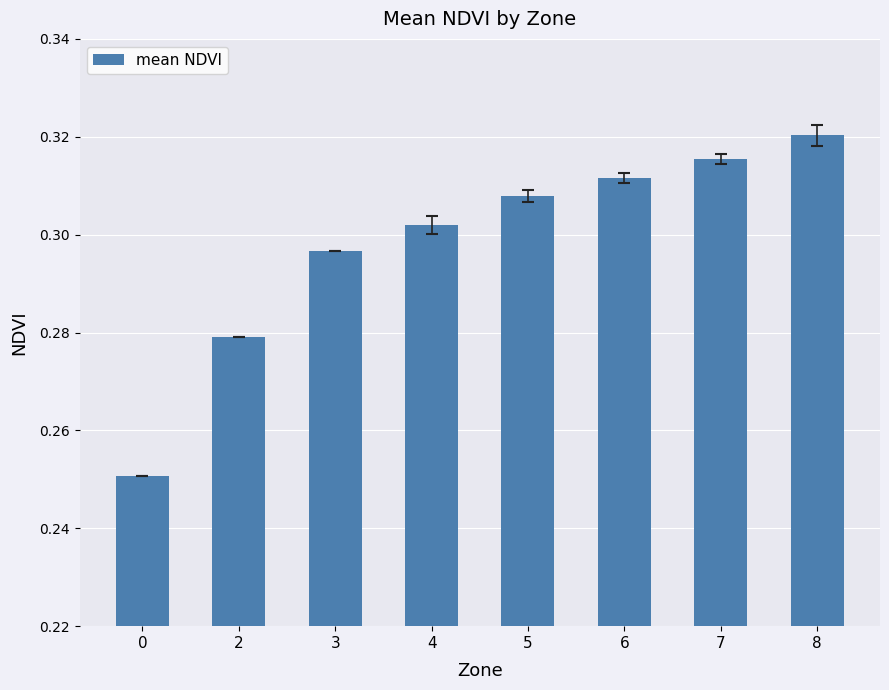

The chart shows a value of 0.5 at 8. True or false?

False